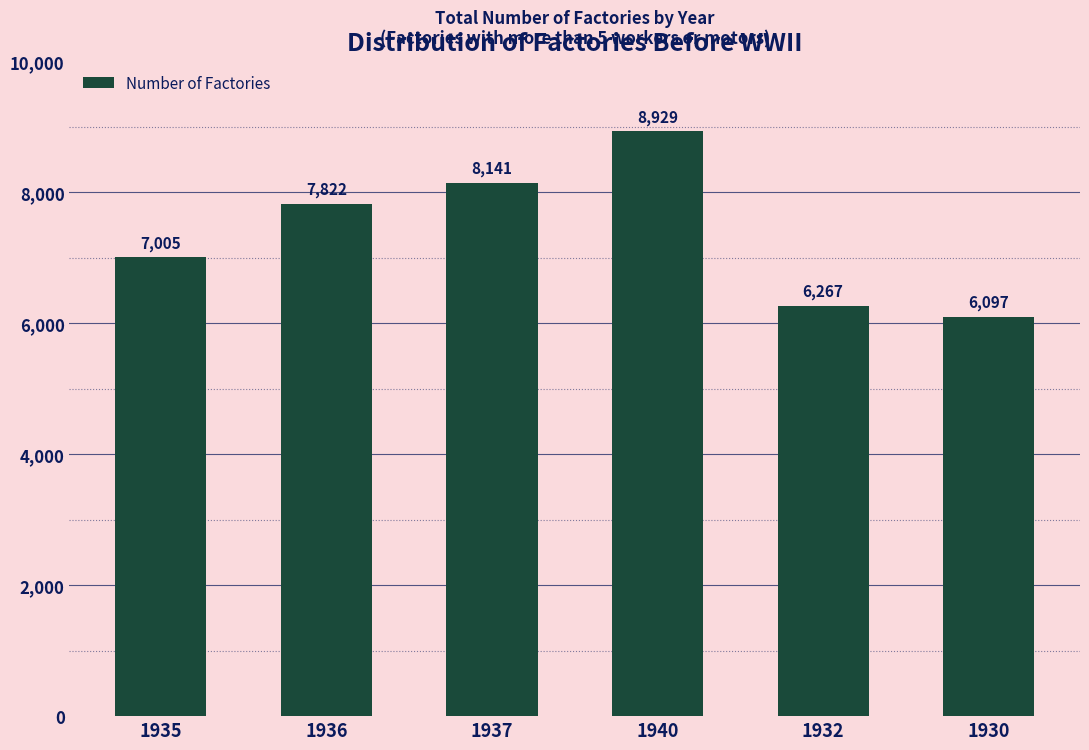

What is the minimum value shown in the chart?

6097